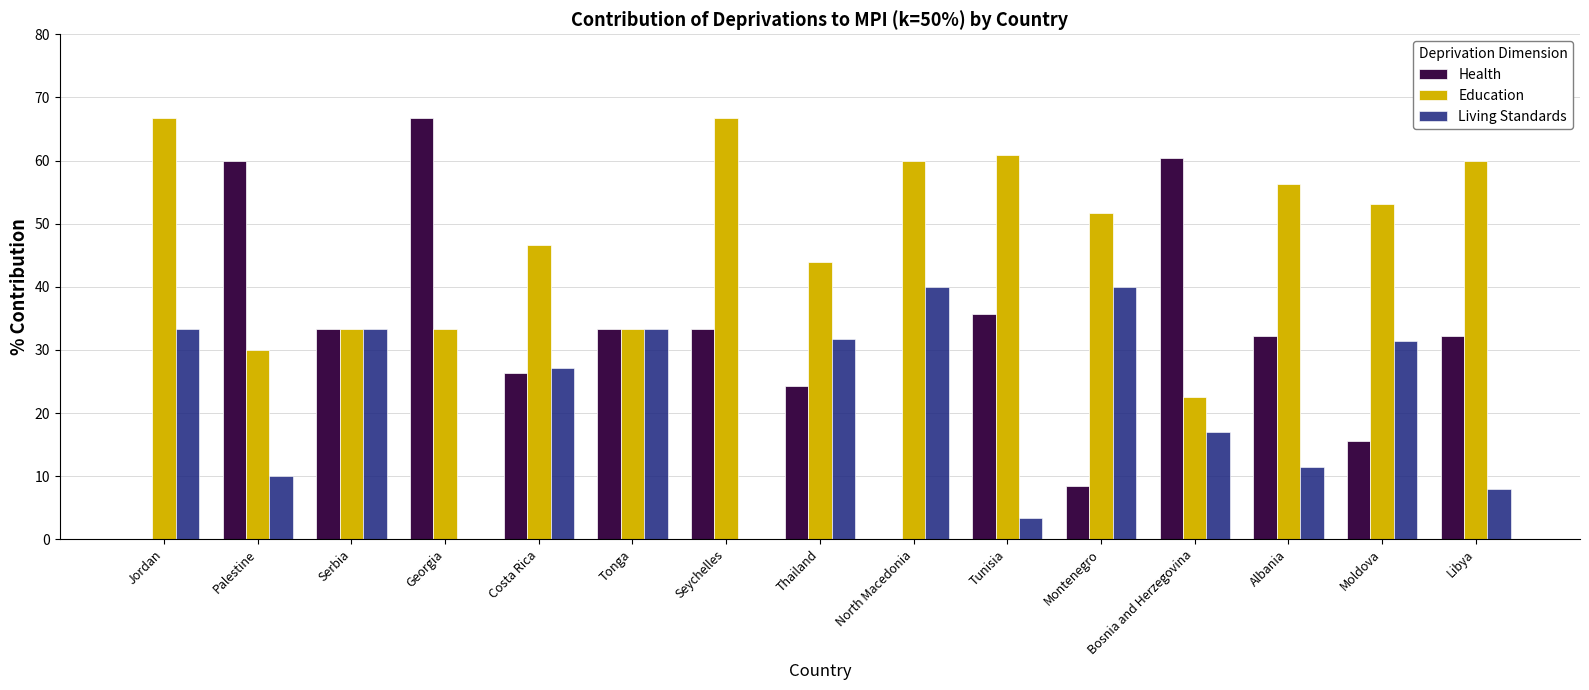

Which series has the largest total across all categories?

Education